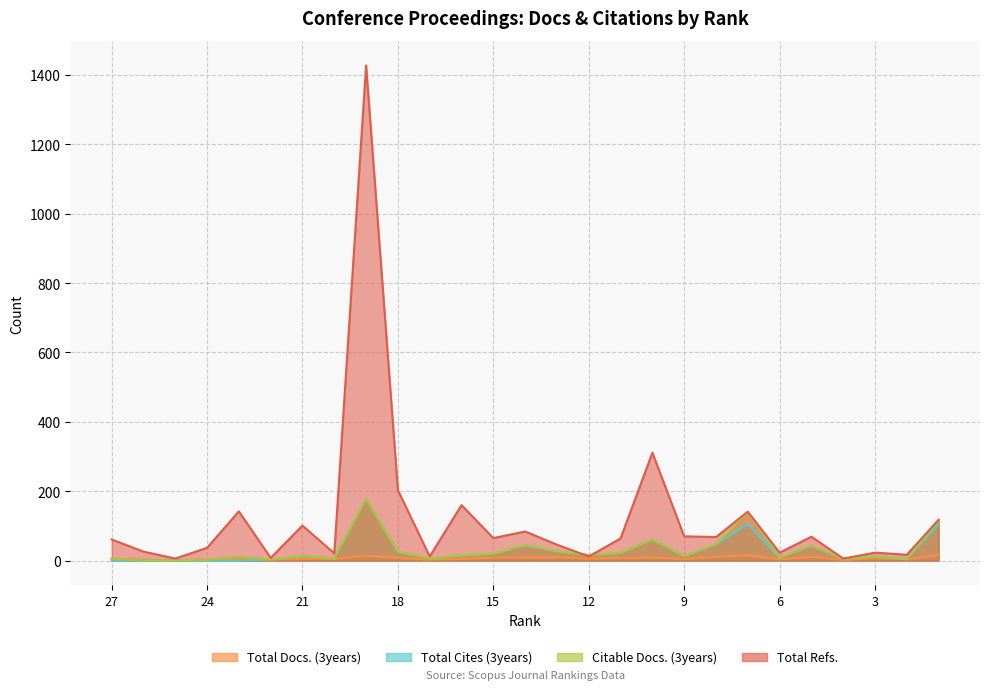

What is the value of the Total Cites (3years) point at the 9th from the left?

178